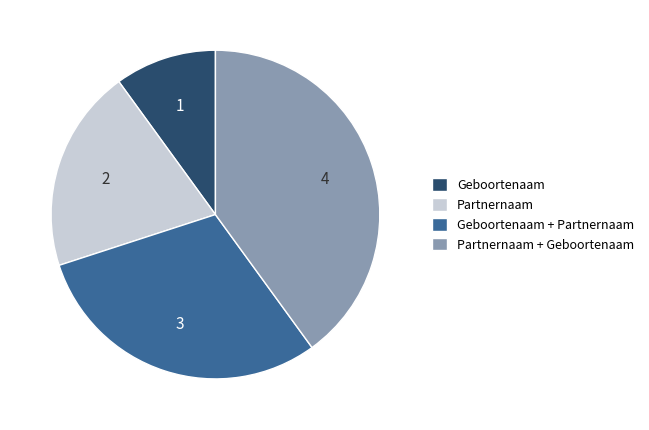

True or false: Geboortenaam accounts for 10% of the total.

True